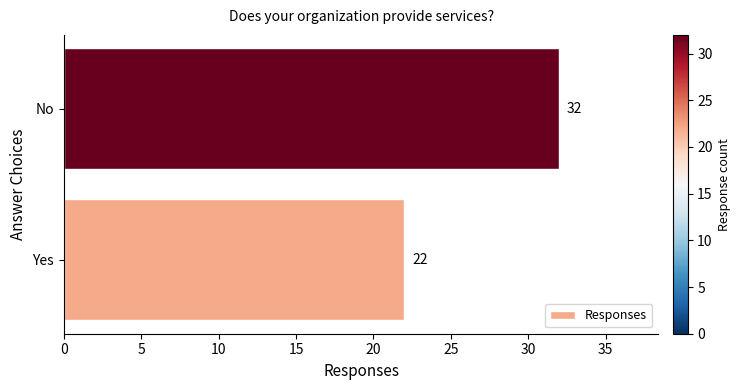

What is the maximum value shown in the chart?

32